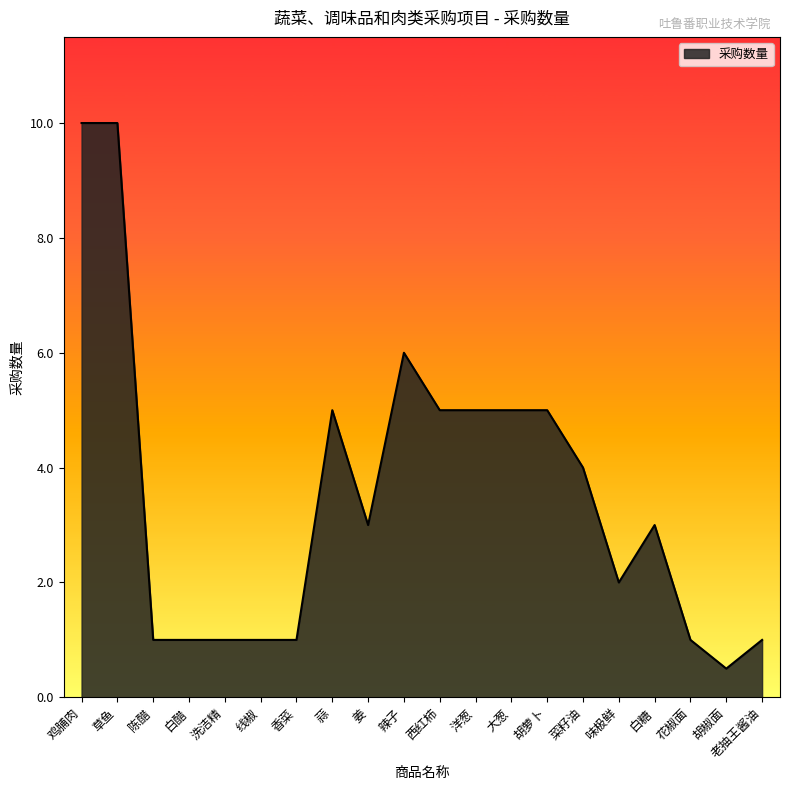

Reading left to right, what are all the values shown in this chart?

鸡脯肉=10.0	草鱼=10.0	陈醋=1.0	白醋=1.0	洗洁精=1.0	线椒=1.0	香菜=1.0	蒜=5.0	姜=3.0	辣子=6.0	西红柿=5.0	洋葱=5.0	大葱=5.0	胡萝卜=5.0	菜籽油=4.0	味极鲜=2.0	白糖=3.0	花椒面=1.0	胡椒面=0.5	老抽王酱油=1.0